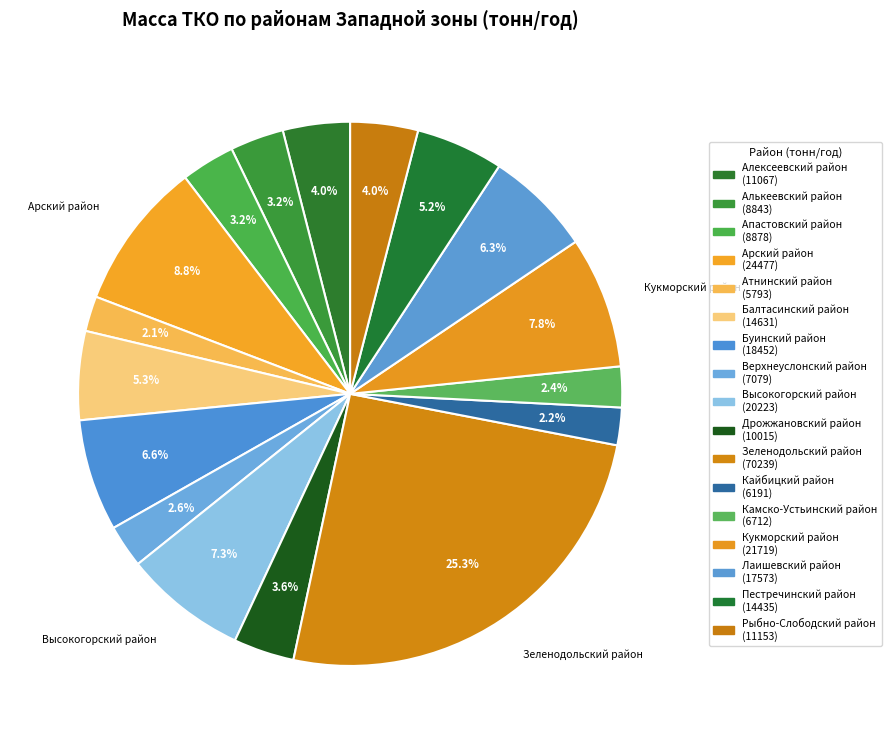

What is the change in value from Алькеевский район to Атнинский район?

-3050